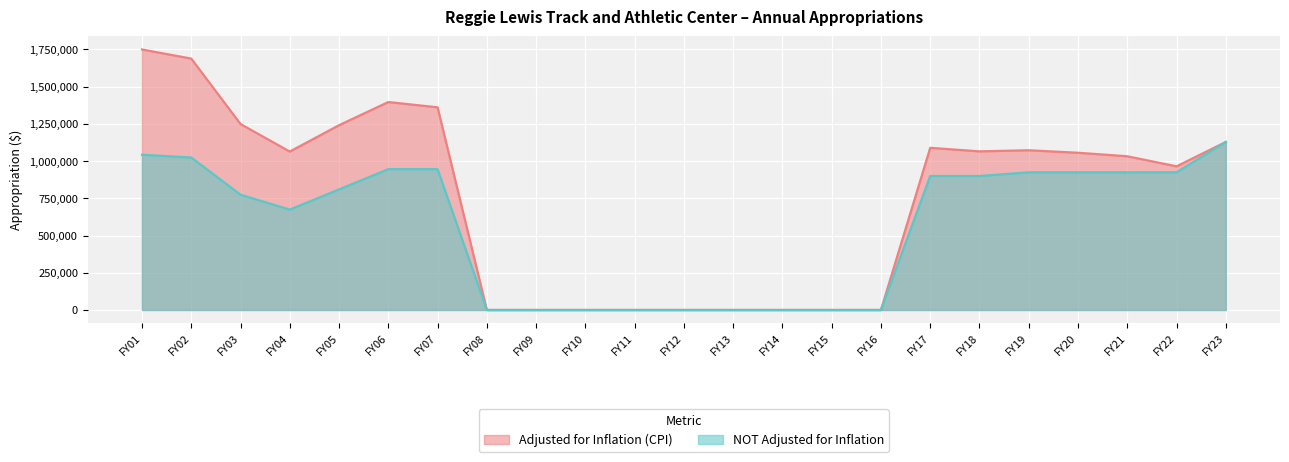

At which label does NOT Adjusted for Inflation reach its minimum?

FY08